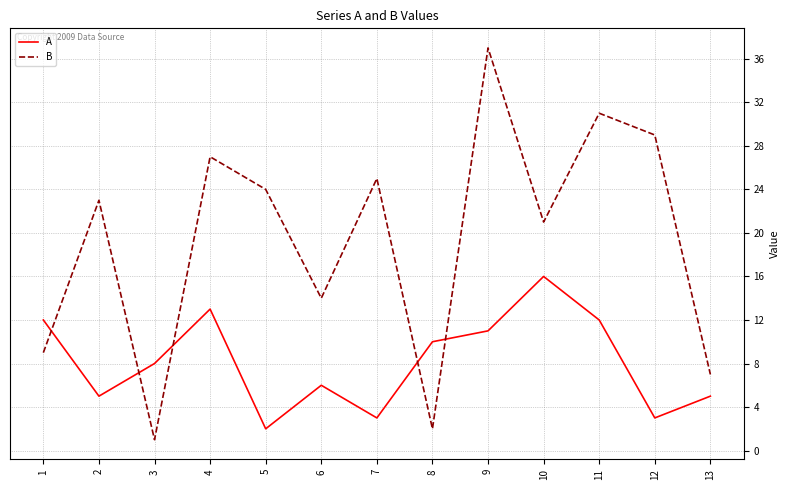

At which category is the sum across all series the highest?

9